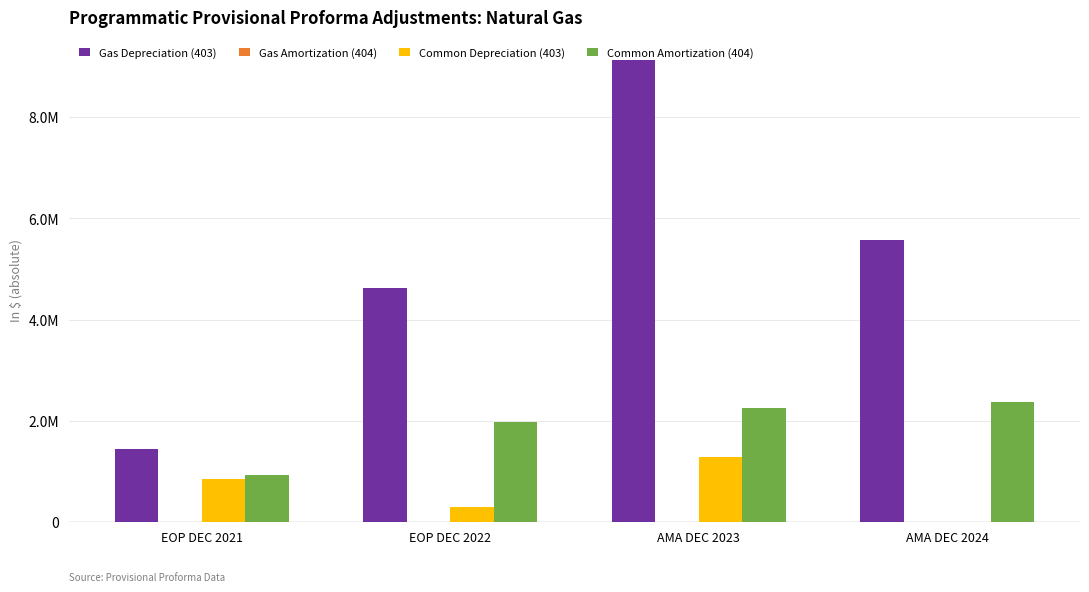

Are the bars horizontal?

No